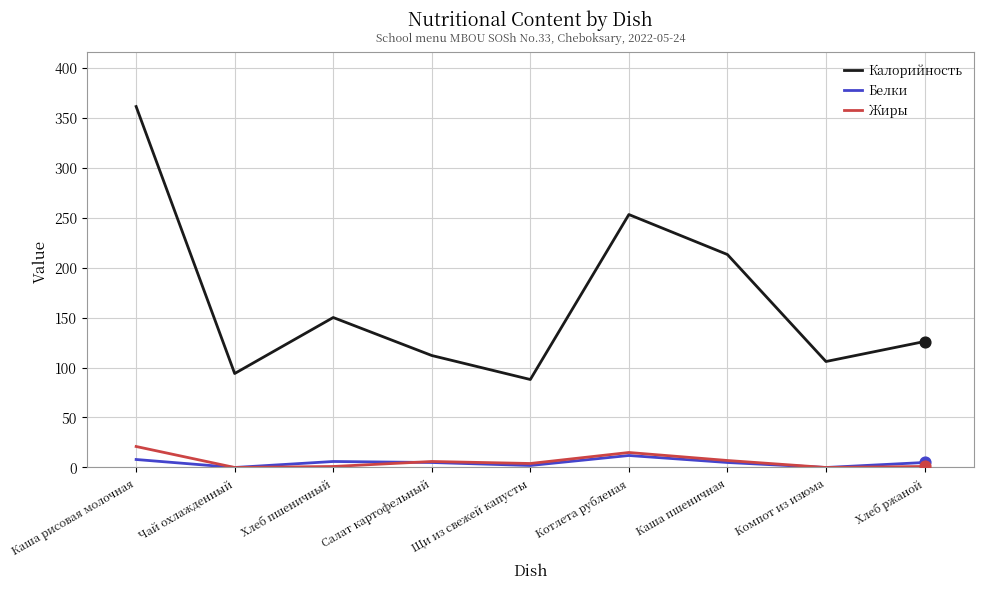

Which series has the widest spread of values?

Калорийность